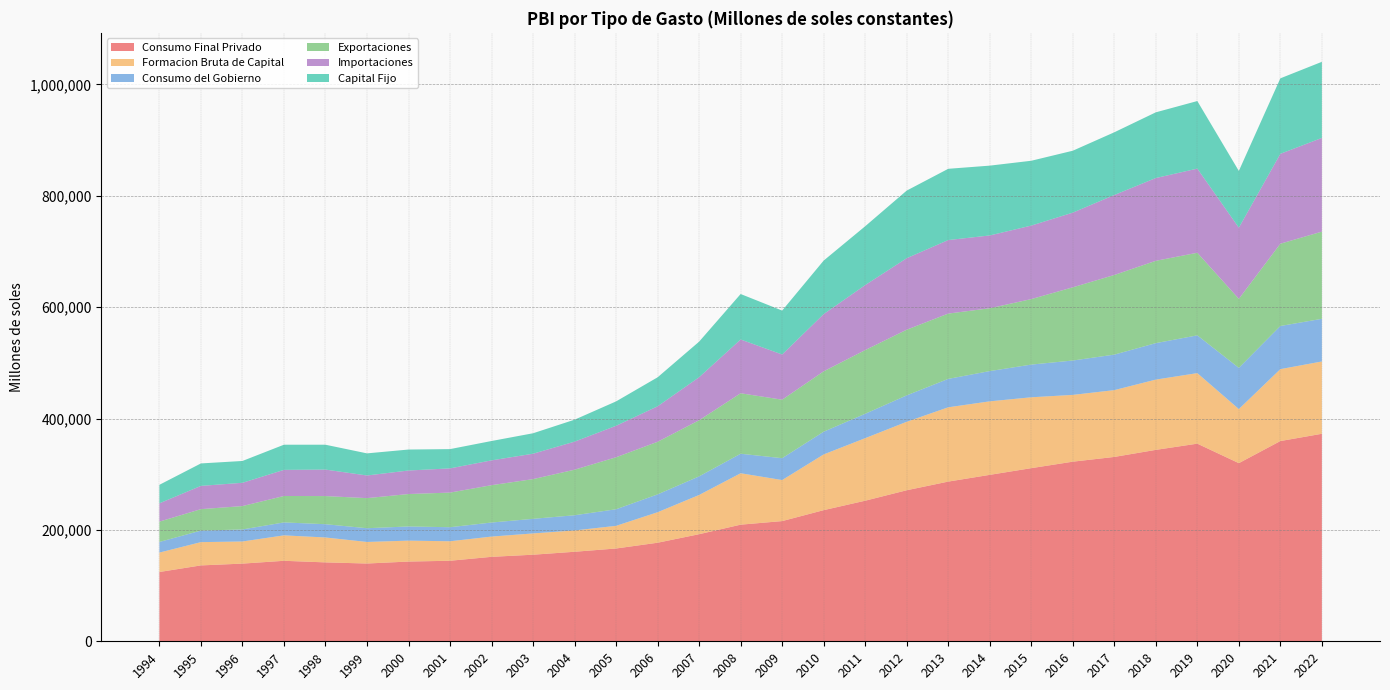

Reading right to left, what are all the values shown in this chart?

Consumo Final Privado: 2022=372657	2021=359601	2020=319909	2019=354913	2018=343760	2017=331078	2016=322549	2015=310912	2014=298901	2013=286789	2012=271240	2011=252468	2010=235508	2009=215863	2008=209428	2007=192316	2006=177006	2005=166654	2004=160769	2003=155487	2002=151674	2001=144629	2000=143191	1999=139666	1998=141698	1997=144555	1996=139501	1995=136275	1994=124433
Formacion Bruta de Capital: 2022=129843	2021=129127	2020=97108	2019=126654	2018=126197	2017=119967	2016=119929	2015=127278	2014=131998	2013=133408	2012=122952	2011=112291	2010=100073	2009=73683	2008=92339	2007=70436	2006=54757	2005=40672	2004=38288	2003=38212	2002=36367	2001=34983	2000=37579	1999=38706	1998=44724	1997=45665	1996=39738	1995=41789	1994=34865
Consumo del Gobierno: 2022=76615	2021=77483	2020=74004	2019=67840	2018=65492	2017=63759	2016=61749	2015=58712	2014=54342	2013=51019	2012=47442	2011=43817	2010=40804	2009=39272	2008=35043	2007=33424	2006=32046	2005=29783	2004=27299	2003=26224	2002=25240	2001=25240	2000=25444	1999=24679	1998=23844	1997=23262	1996=21619	1995=20708	1994=19086
Exportaciones: 2022=156554	2021=147785	2020=123941	2019=148314	2018=147829	2017=143019	2016=131443	2015=117622	2014=112814	2013=117274	2012=117940	2011=114387	2010=108435	2009=105040	2008=108616	2007=100774	2006=94480	2005=93376	2004=81793	2003=71301	2002=67056	2001=62192	2000=58232	1999=54019	1998=50511	1997=47454	1996=41958	1995=38529	1994=36520
Importaciones: 2022=168279	2021=161436	2020=127771	2019=151116	2018=148652	2017=143608	2016=134089	2015=132018	2014=130747	2013=132055	2012=128375	2011=116707	2010=102739	2009=81165	2008=96556	2007=77257	2006=63691	2005=56514	2004=50379	2003=45631	2002=44564	2001=43464	2000=42239	1999=40693	1998=47587	1997=46908	1996=41807	1995=41765	1994=32860
Capital Fijo: 2022=136678	2021=135551	2020=101941	2019=121352	2018=117995	2017=112639	2016=111207	2015=116404	2014=125380	2013=127954	2012=121423	2011=105687	2010=96141	2009=78886	2008=81666	2007=63892	2006=52084	2005=43816	2004=39430	2003=36725	2002=34772	2001=34602	2000=37654	1999=39700	1998=44635	1997=45167	1996=39189	1995=40335	1994=33234